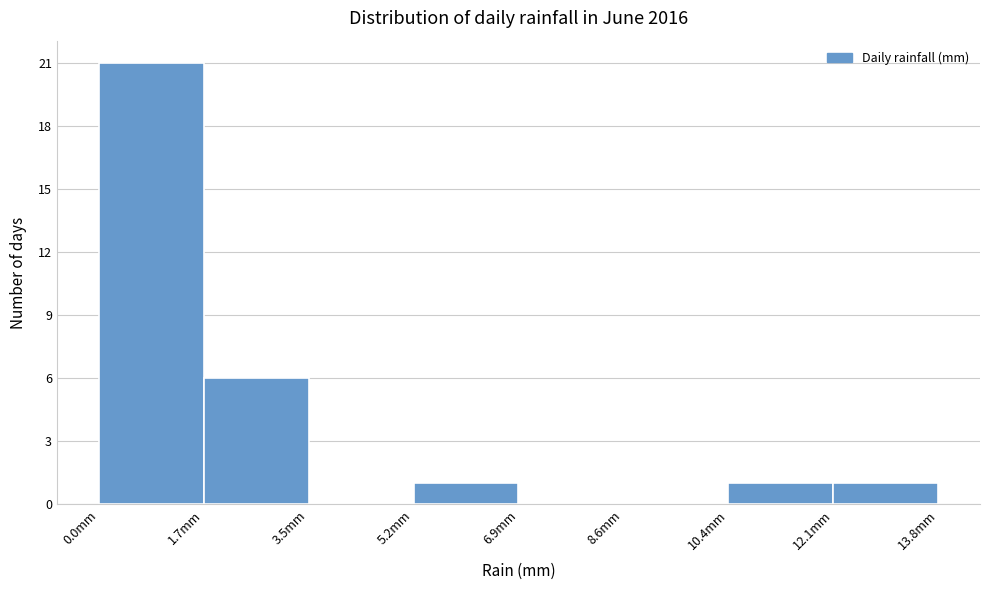

What is the height of the bar covering 5.2 to 7.0 on the x-axis? Neither the bar edges nor the heights are printed on the chart, so give them approximately, as read against the axes.

1